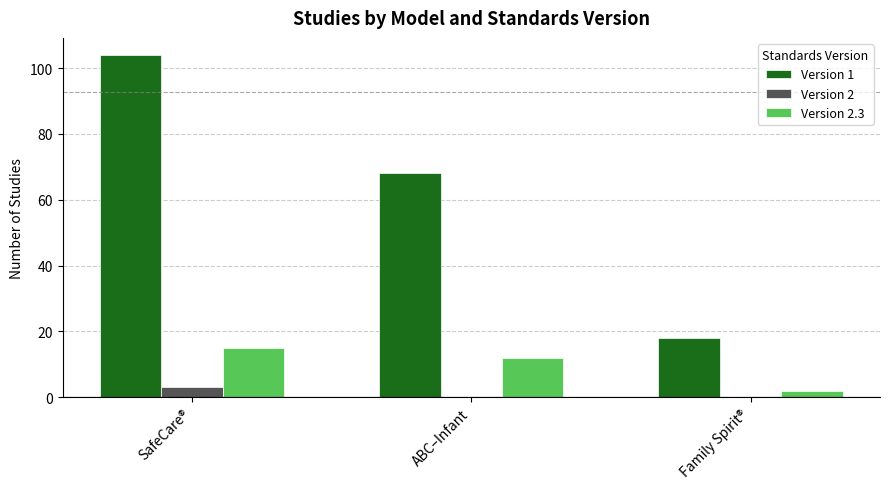

What is the total value across all series at ABC–Infant?

80